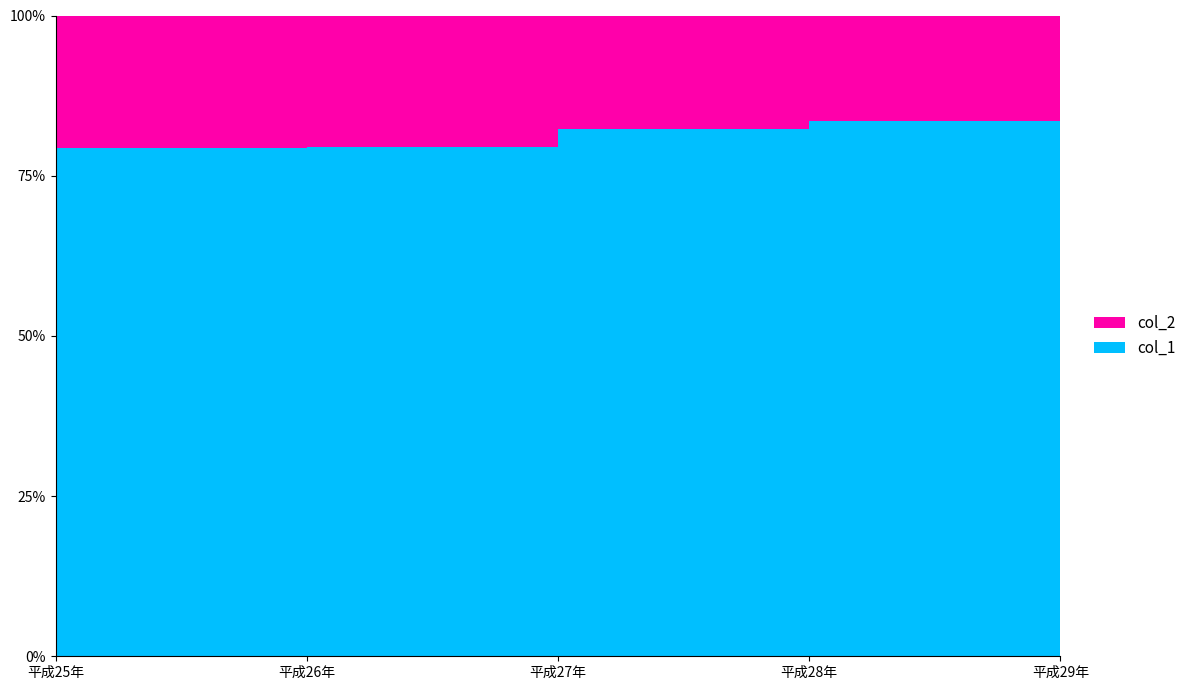

Reading left to right, transcribe all the data shown in this chart.

col_1: 平成25年=53.8	平成26年=54.0	平成27年=55.5	平成28年=56.1	平成29年=55.7
col_2: 平成25年=14.0	平成26年=14.0	平成27年=12.0	平成28年=11.0	平成29年=14.0